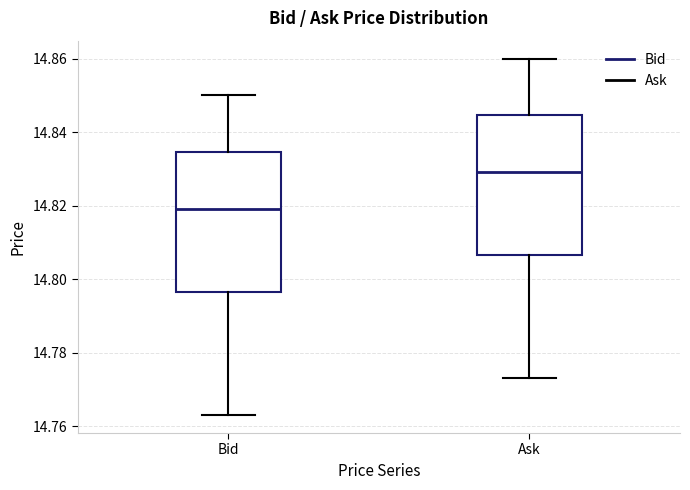

Where does the lower whisker of the box for Ask end on the y-axis? The values are not printed on the chart, so give them approximately, as read against the axis.

14.774